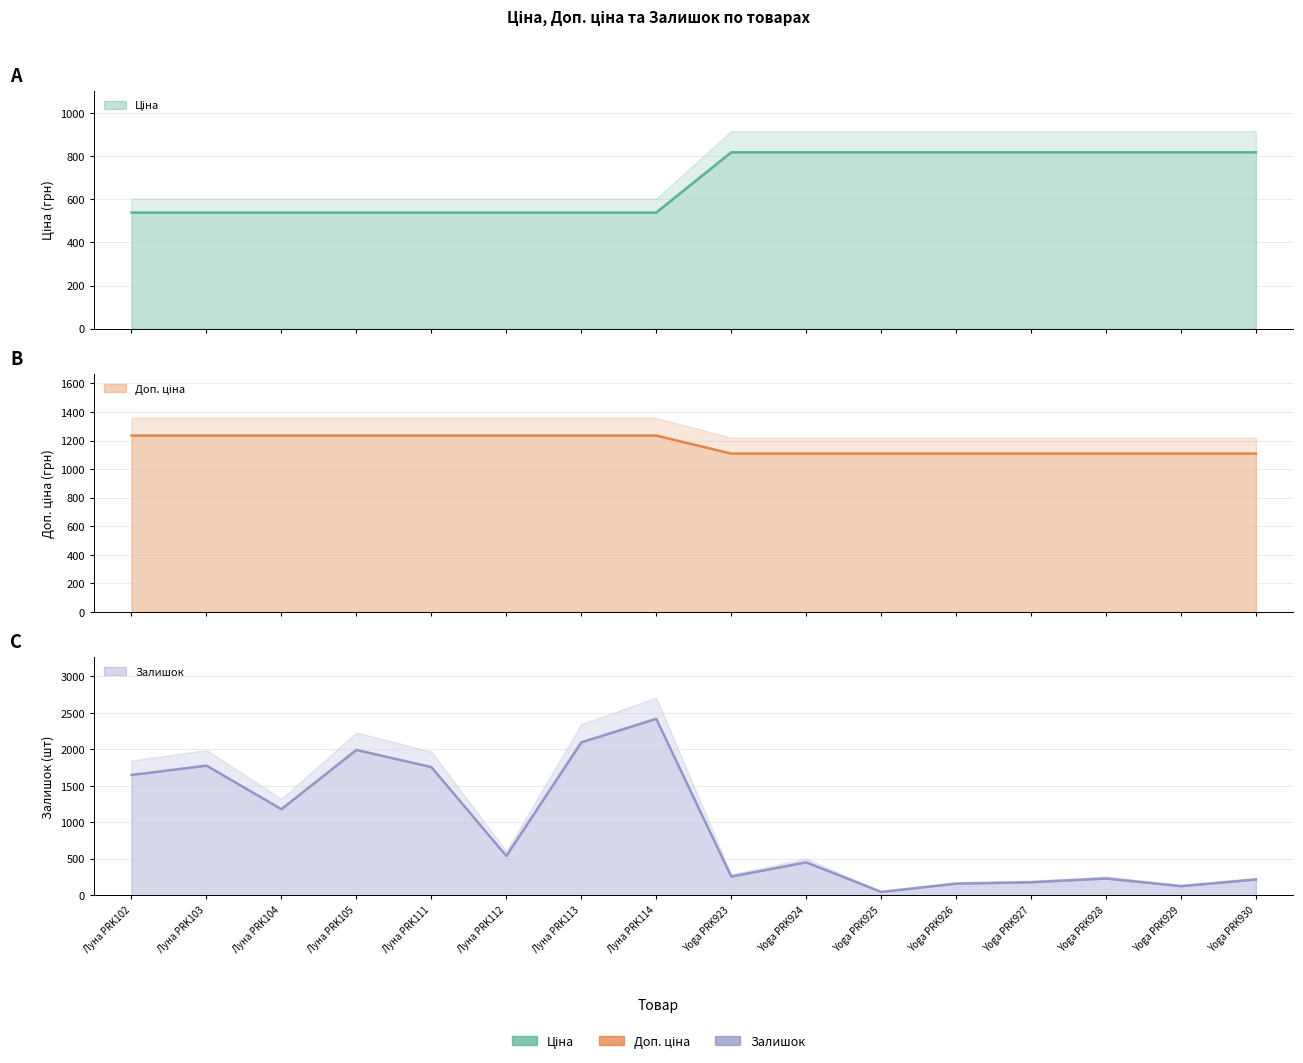

What are all the series names shown in the legend?

Ціна, Доп. ціна, Залишок